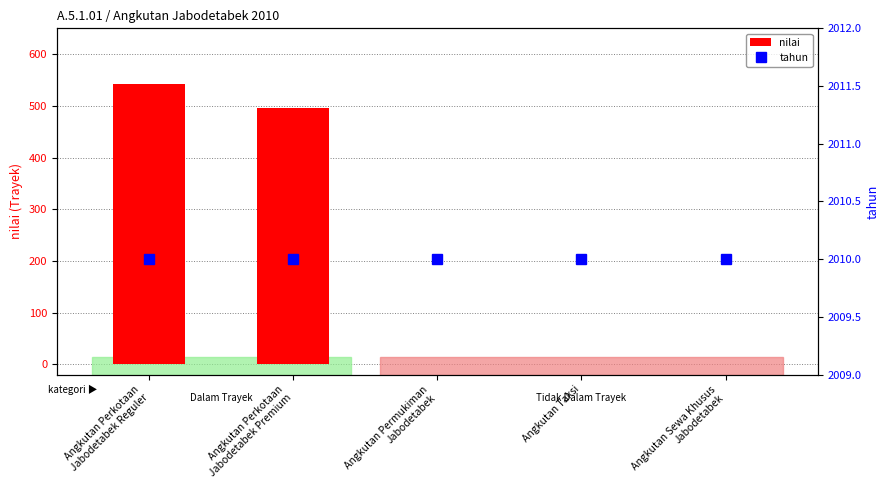

Which category has the lowest value across all series?

Angkutan Permukiman
Jabodetabek